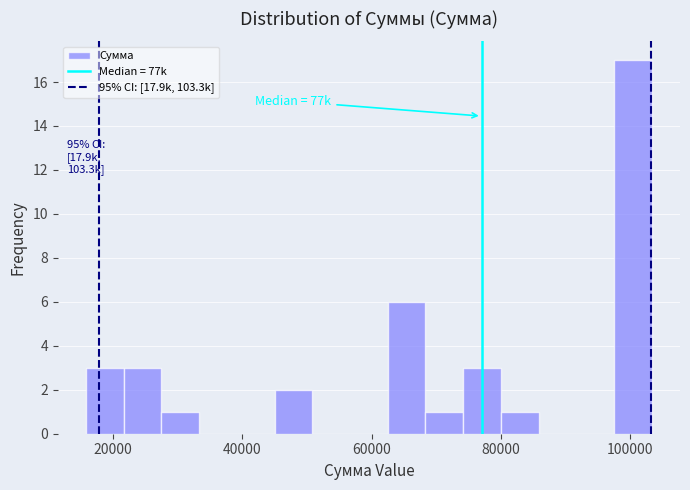

Around what value on the x-axis is the tallest bar? Give the approximate position of its centre, as read against the axis.

100000